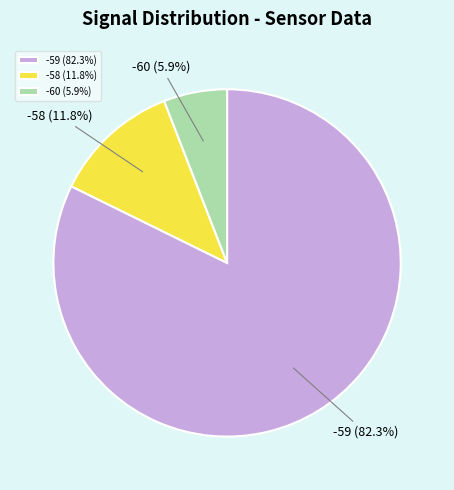

How many segments does this pie chart have?

3